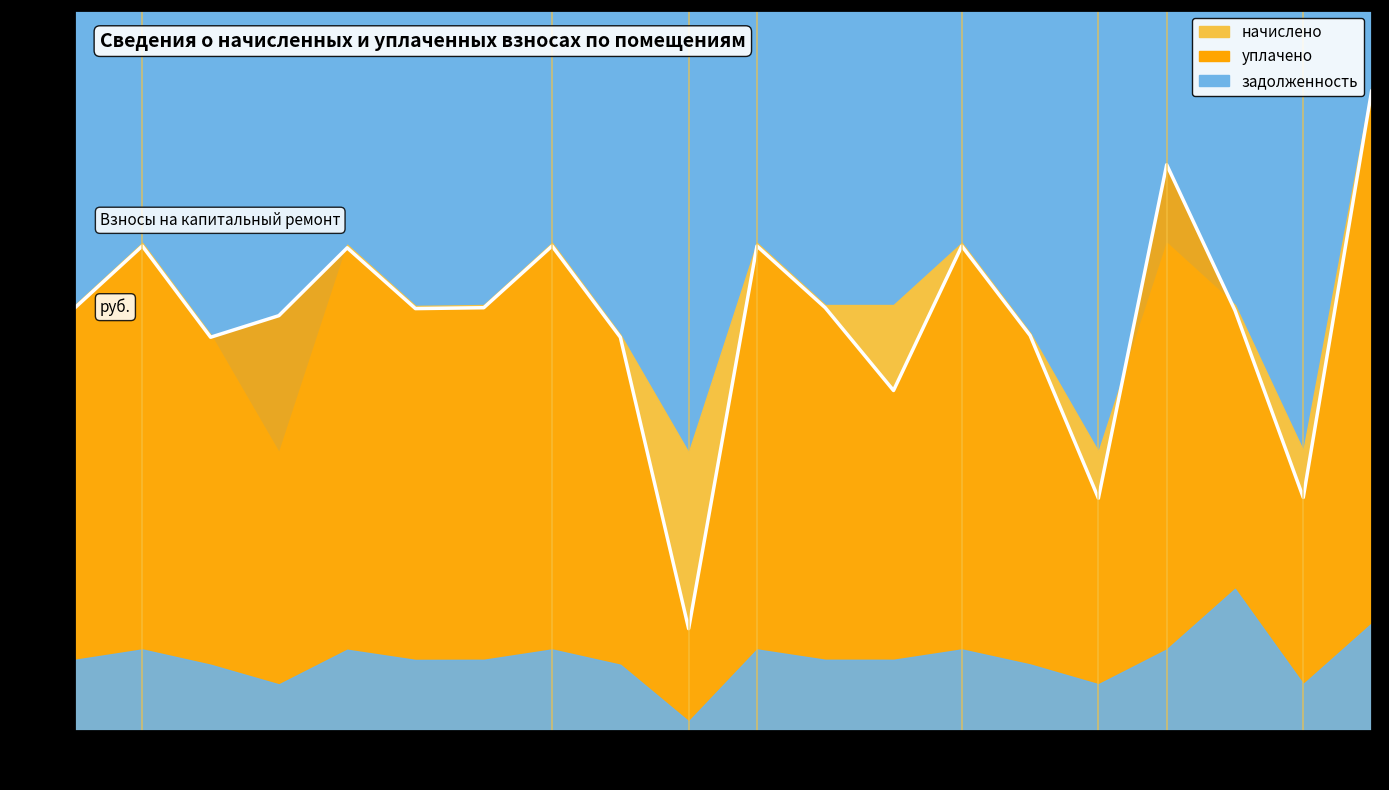

What is the ratio of the value at 18 to the value at 7?

1.0